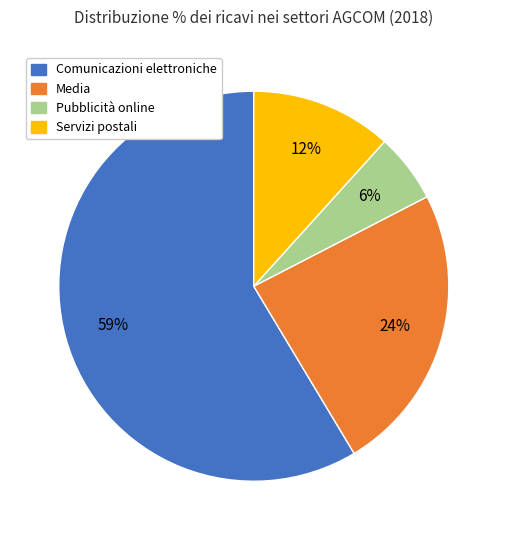

True or false: Servizi postali accounts for 25% of the total.

False